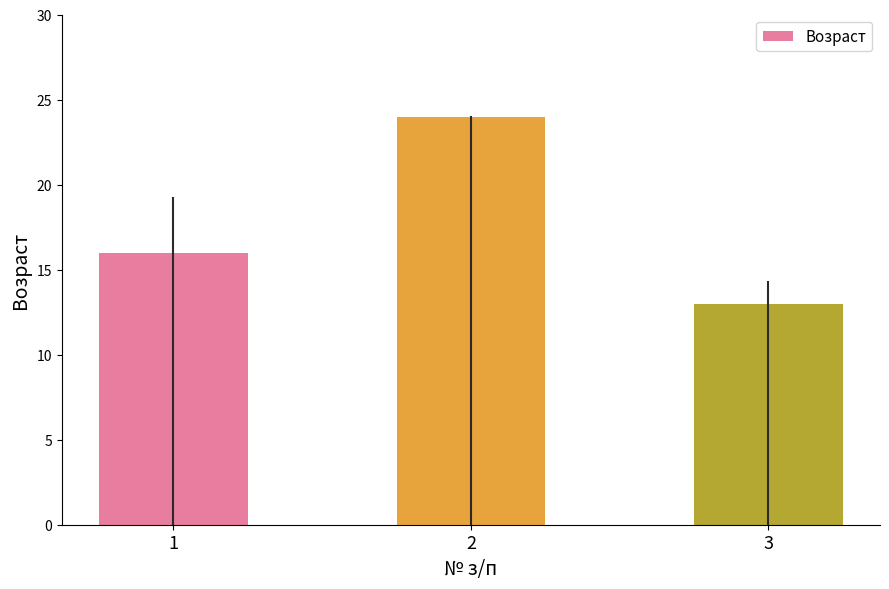

What is the maximum value shown in the chart?

24